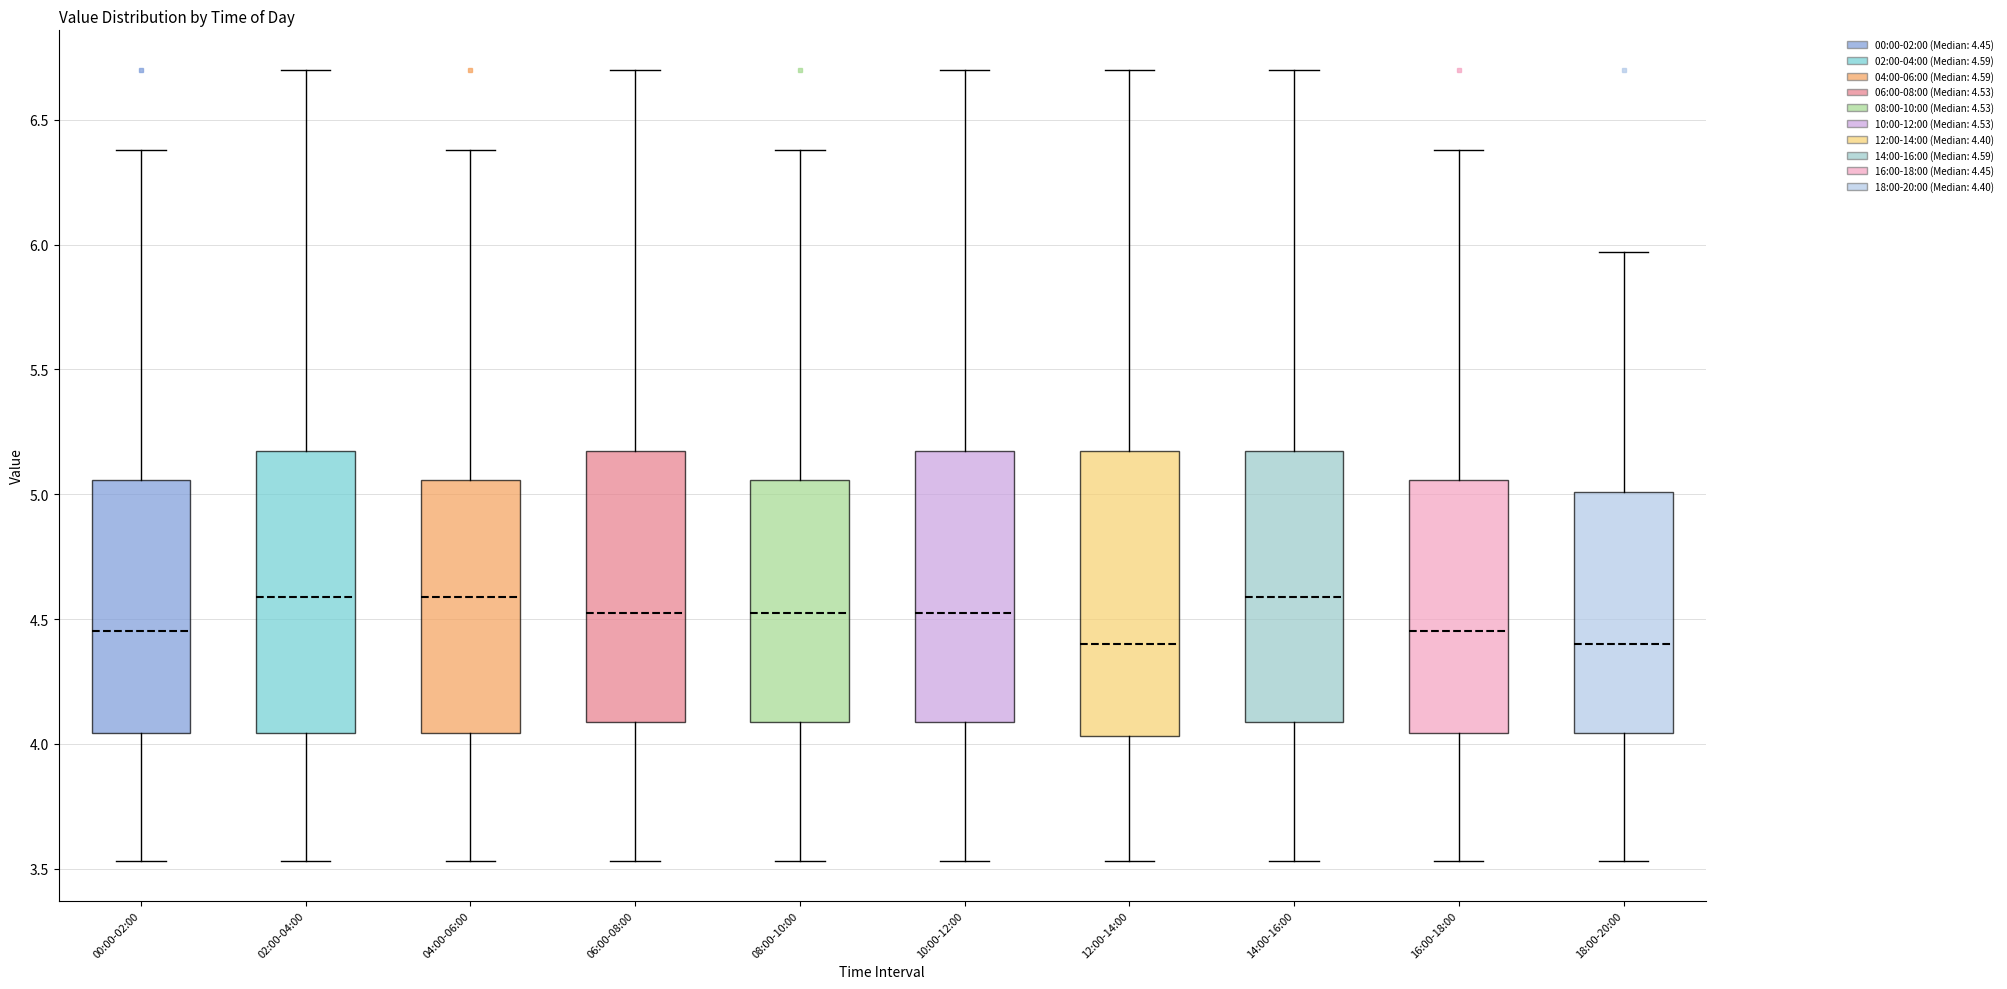

Reading left to right, transcribe this box plot: for each box, give where its median line is, the range the box spans, and where its two whiskers end, as read against the y-axis. The values are not printed on the chart, so give them approximately, as read against the axis.

00:00-02:00: median 4.45, box 4.05 to 5.05, whiskers 3.55 to 6.40
02:00-04:00: median 4.60, box 4.05 to 5.15, whiskers 3.55 to 6.70
04:00-06:00: median 4.60, box 4.05 to 5.05, whiskers 3.55 to 6.40
06:00-08:00: median 4.55, box 4.10 to 5.15, whiskers 3.55 to 6.70
08:00-10:00: median 4.55, box 4.10 to 5.05, whiskers 3.55 to 6.40
10:00-12:00: median 4.55, box 4.10 to 5.15, whiskers 3.55 to 6.70
12:00-14:00: median 4.40, box 4.05 to 5.15, whiskers 3.55 to 6.70
14:00-16:00: median 4.60, box 4.10 to 5.15, whiskers 3.55 to 6.70
16:00-18:00: median 4.45, box 4.05 to 5.05, whiskers 3.55 to 6.40
18:00-20:00: median 4.40, box 4.05 to 5.00, whiskers 3.55 to 5.95